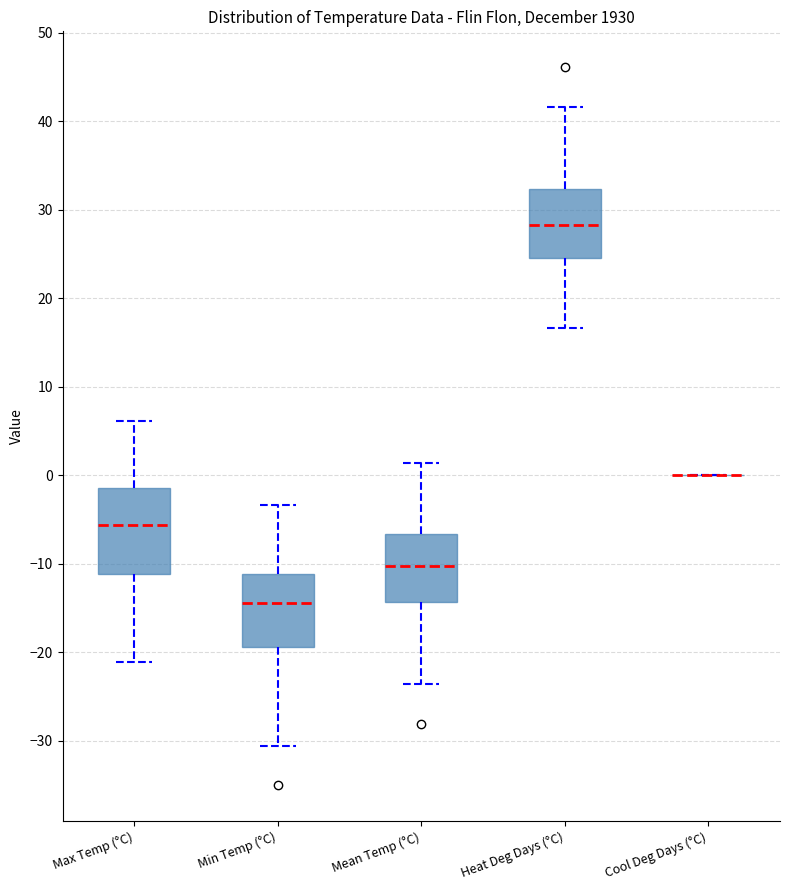

Which box is the tallest, from its lower edge to its upper edge?

Max Temp (°C)